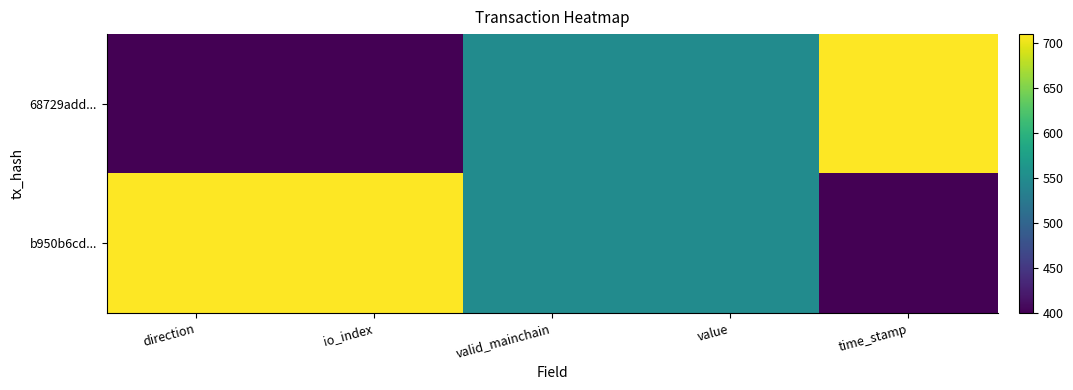

Rank the series by their maximum value, from highest to lowest.

68729add..., b950b6cd...